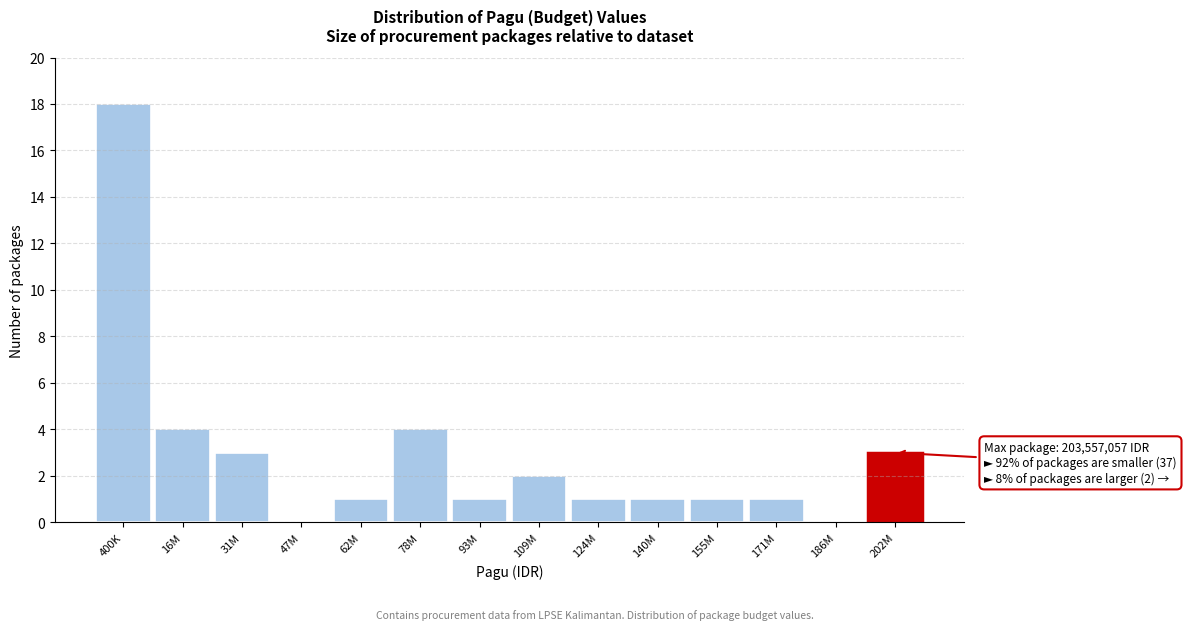

Reading left to right, extract all data points from this chart.

400K=18	16M=4	31M=3	47M=0	62M=1	78M=4	93M=1	109M=2	124M=1	140M=1	155M=1	171M=1	186M=0	202M=3